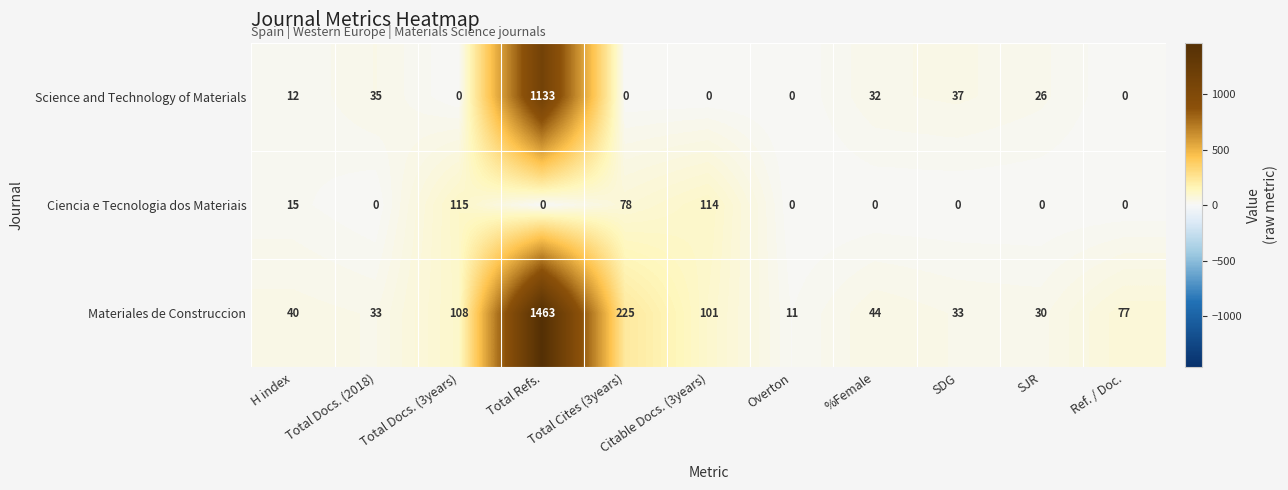

Rank the series by their average value, from lowest to highest.

Ciencia e Tecnologia dos Materiais, Science and Technology of Materials, Materiales de Construccion